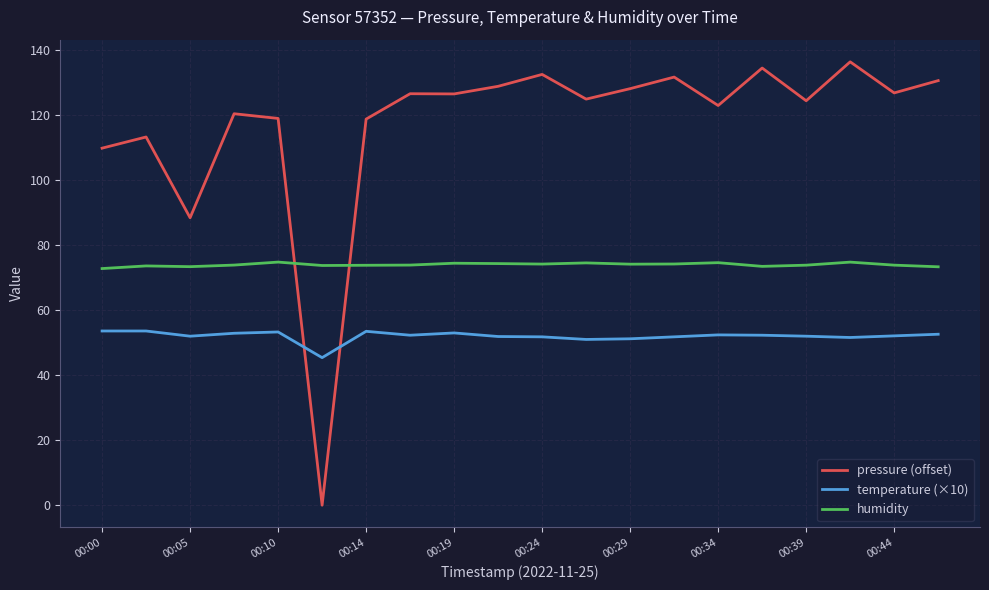

What is the greatest value displayed?

136.4